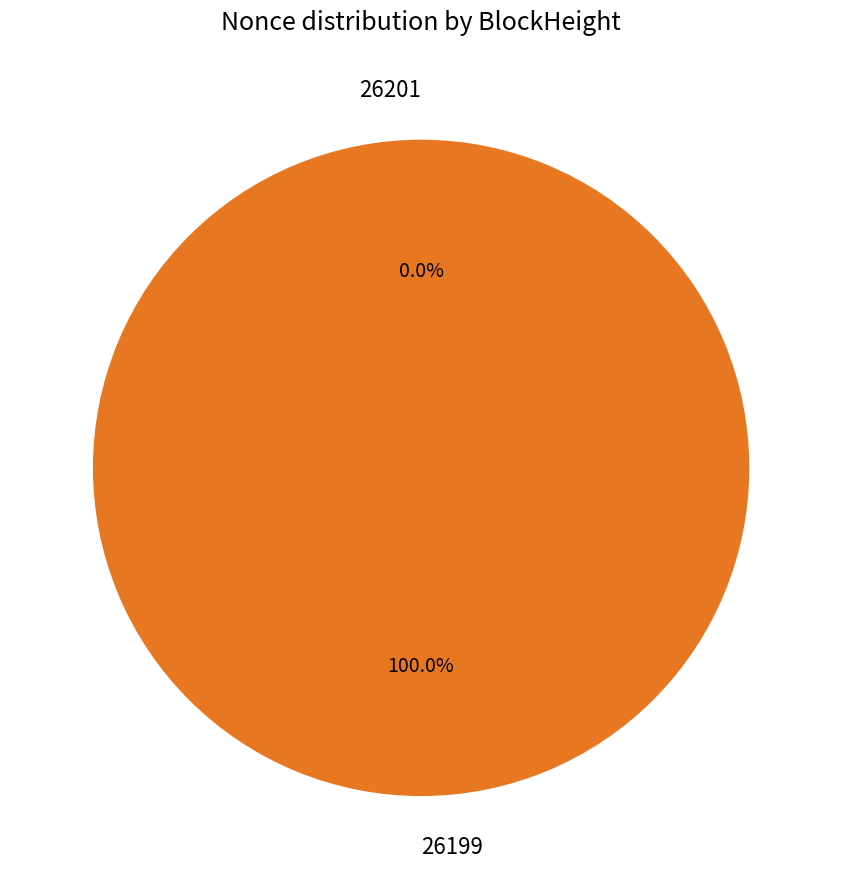

Between 26201 and 26199, which is larger?

26199